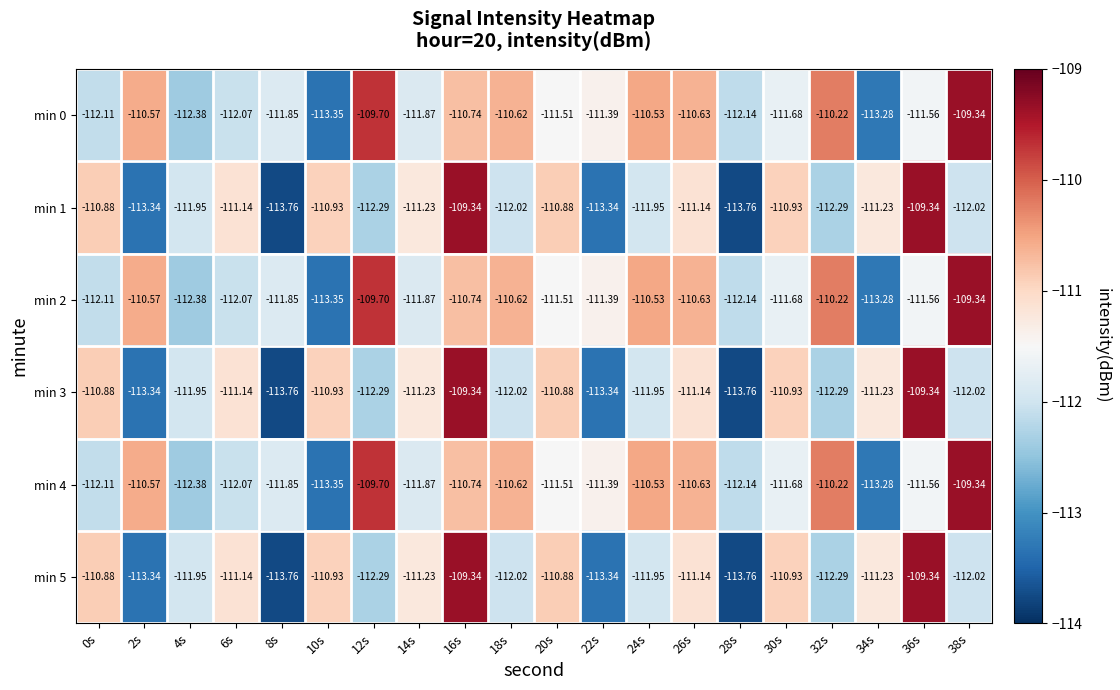

What is the minimum value shown in the chart?

-113.8